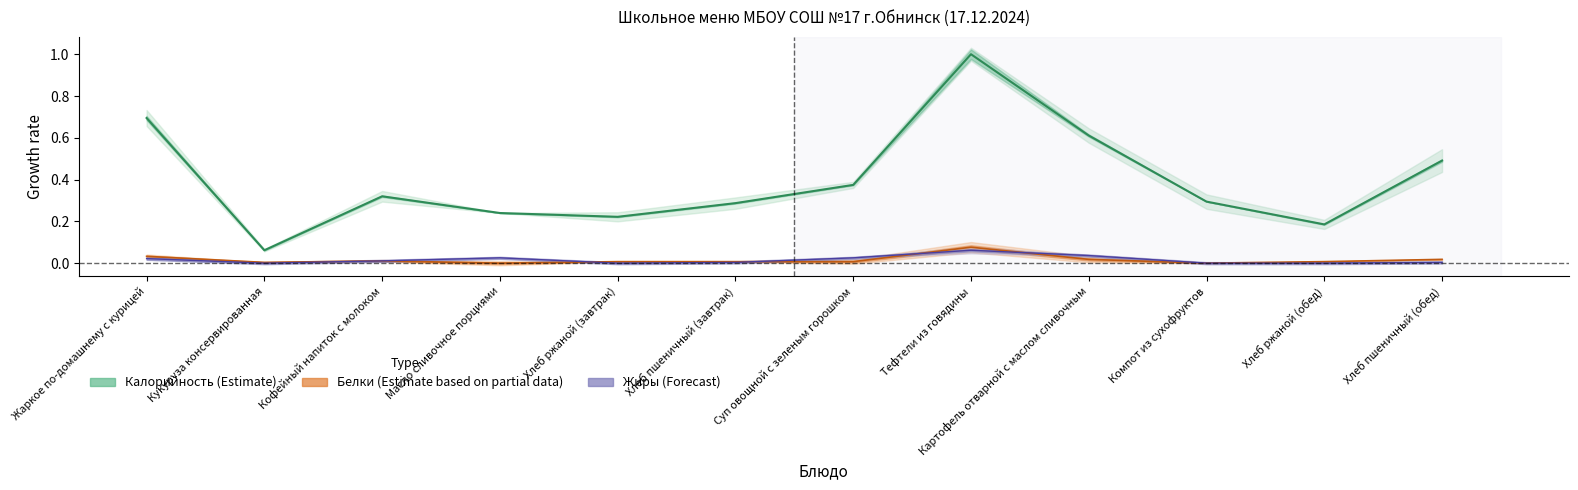

Rank the series by their maximum value, from lowest to highest.

Жиры, Белки, Калорийность